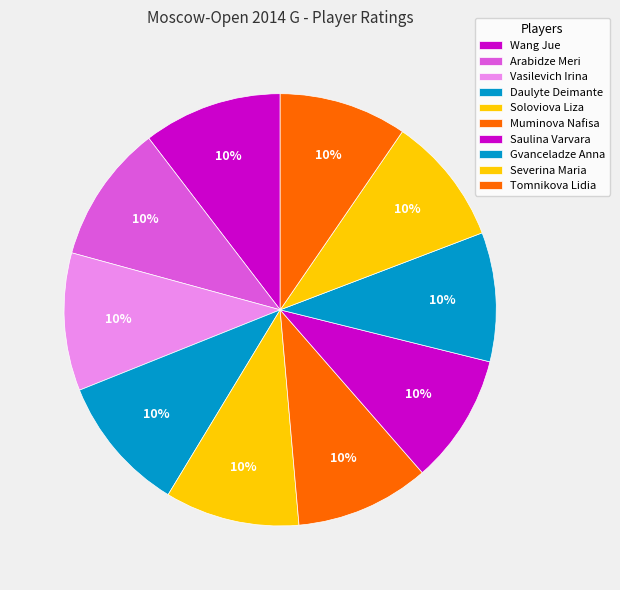

Does Saulina Varvara account for over 50% of the chart?

No